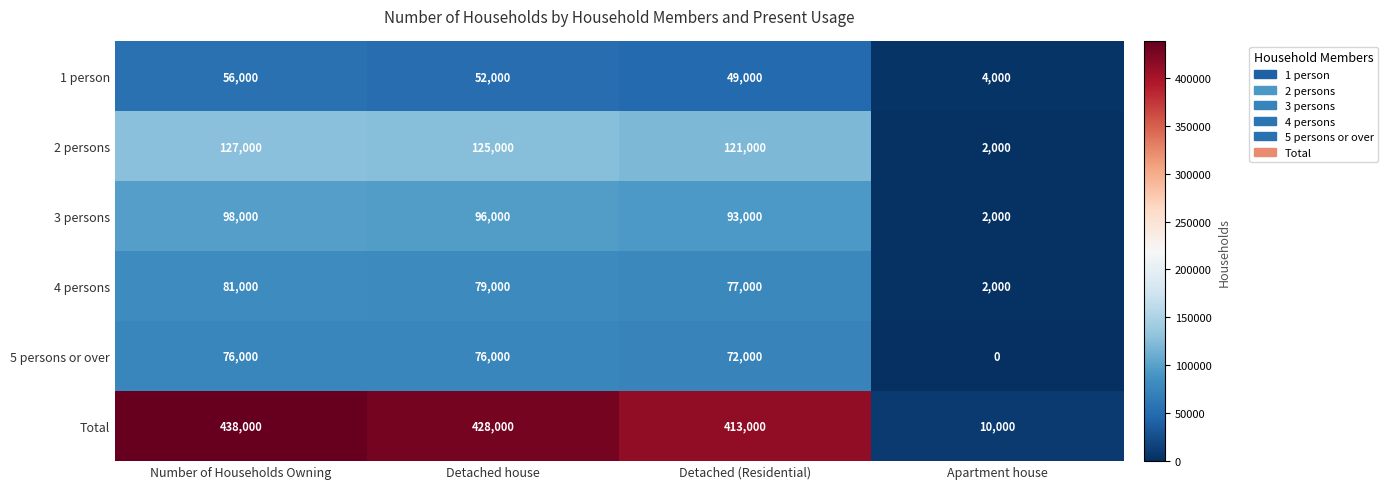

Reading right to left, transcribe all the data shown in this chart.

1 person: Apartment house=4000	Detached (Residential)=49000	Detached house=52000	Number of Households Owning=56000
2 persons: Apartment house=2000	Detached (Residential)=121000	Detached house=125000	Number of Households Owning=127000
3 persons: Apartment house=2000	Detached (Residential)=93000	Detached house=96000	Number of Households Owning=98000
4 persons: Apartment house=2000	Detached (Residential)=77000	Detached house=79000	Number of Households Owning=81000
5 persons or over: Apartment house=0	Detached (Residential)=72000	Detached house=76000	Number of Households Owning=76000
Total: Apartment house=10000	Detached (Residential)=413000	Detached house=428000	Number of Households Owning=438000